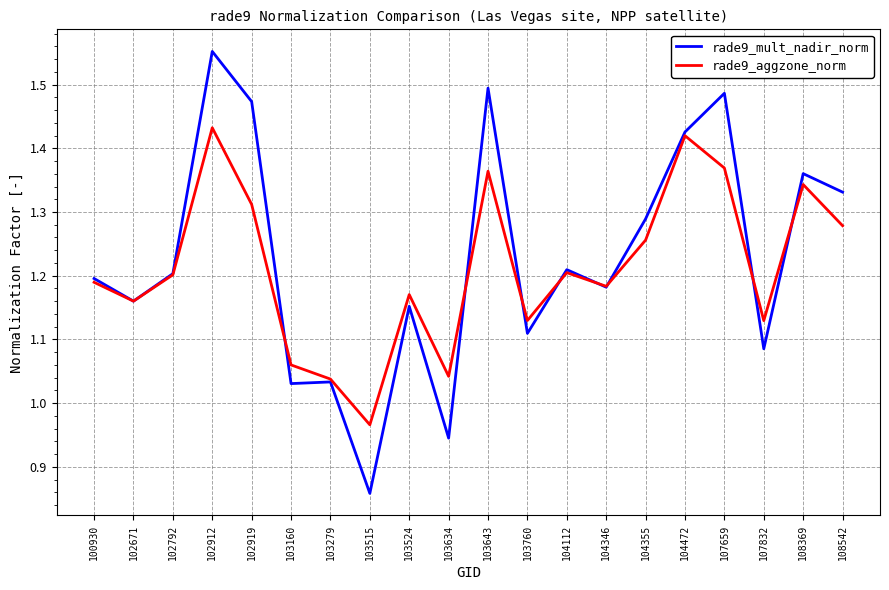

Is the value of rade9_mult_nadir_norm at 103160 greater than the value of rade9_aggzone_norm at 100930?

No